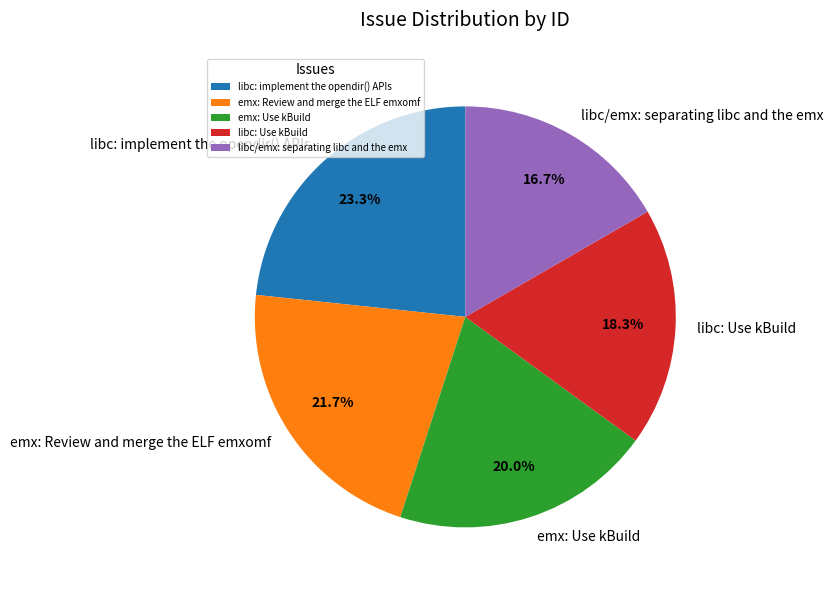

Between libc: Use kBuild and emx: Use kBuild, which is larger?

emx: Use kBuild